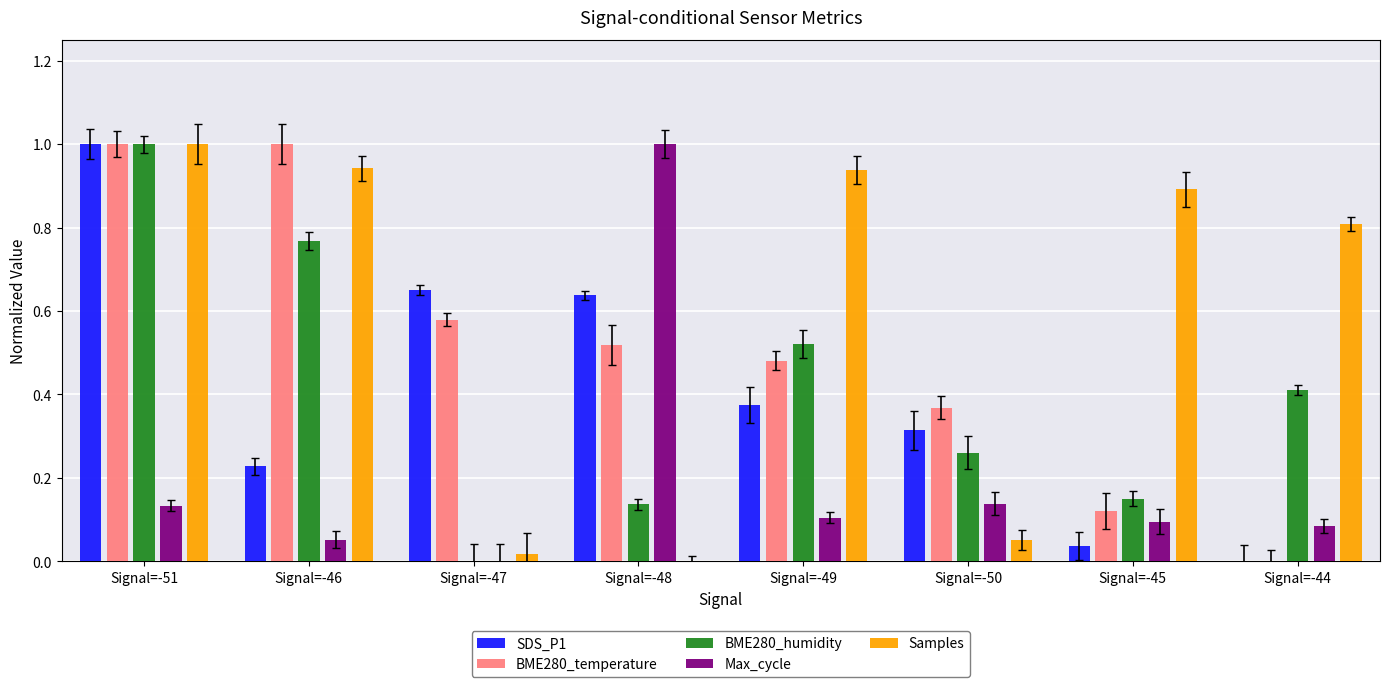

Reading right to left, what are all the values shown in this chart?

SDS_P1: Signal=-44=0.0	Signal=-45=0.0	Signal=-50=0.3	Signal=-49=0.4	Signal=-48=0.6	Signal=-47=0.6	Signal=-46=0.2	Signal=-51=1.0
BME280_temperature: Signal=-44=0.0	Signal=-45=0.1	Signal=-50=0.4	Signal=-49=0.5	Signal=-48=0.5	Signal=-47=0.6	Signal=-46=1.0	Signal=-51=1.0
BME280_humidity: Signal=-44=0.4	Signal=-45=0.2	Signal=-50=0.3	Signal=-49=0.5	Signal=-48=0.1	Signal=-47=0.0	Signal=-46=0.8	Signal=-51=1.0
Max_cycle: Signal=-44=0.1	Signal=-45=0.1	Signal=-50=0.1	Signal=-49=0.1	Signal=-48=1.0	Signal=-47=0.0	Signal=-46=0.1	Signal=-51=0.1
Samples: Signal=-44=0.8	Signal=-45=0.9	Signal=-50=0.1	Signal=-49=0.9	Signal=-48=0.0	Signal=-47=0.0	Signal=-46=0.9	Signal=-51=1.0